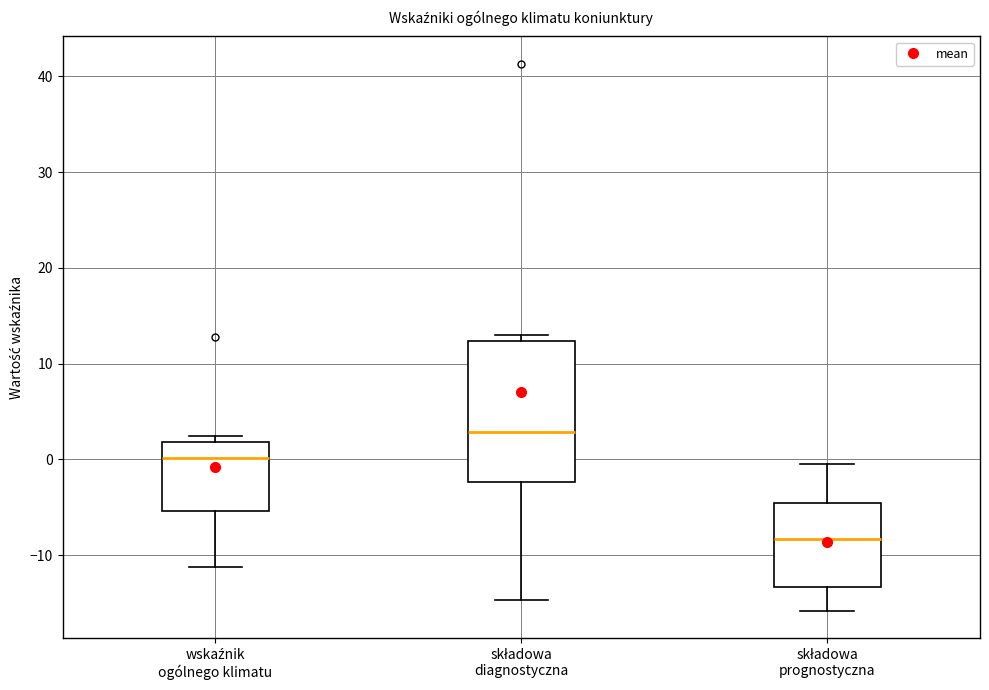

Reading left to right, read every box against the y-axis: the position of its median line, the range the box covers, and the ends of its whiskers. The values are not printed on the chart, so give them approximately, as read against the axis.

wskaźnik ogólnego klimatu: median 0, box -5 to 2, whiskers -11 to 2 (just above the box's upper edge)
składowa diagnostyczna: median 3, box -2 to 12, whiskers -15 to 13
składowa prognostyczna: median -8, box -13 to -5, whiskers -16 to 0